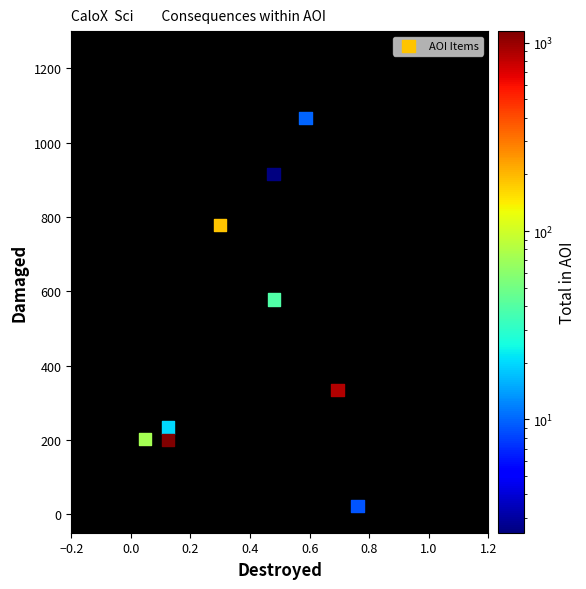

What Y value in the scatter plot is closest to 544?

577.2